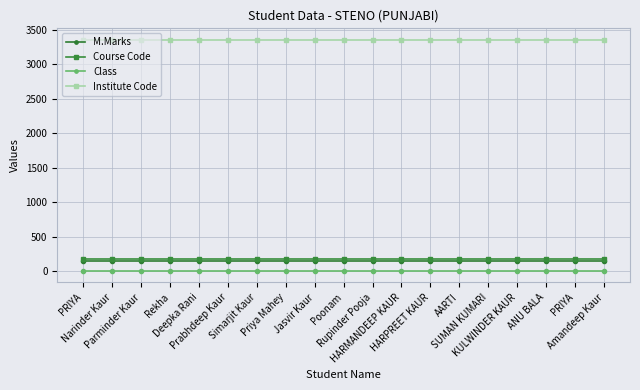

How many lines are shown in the chart?

4